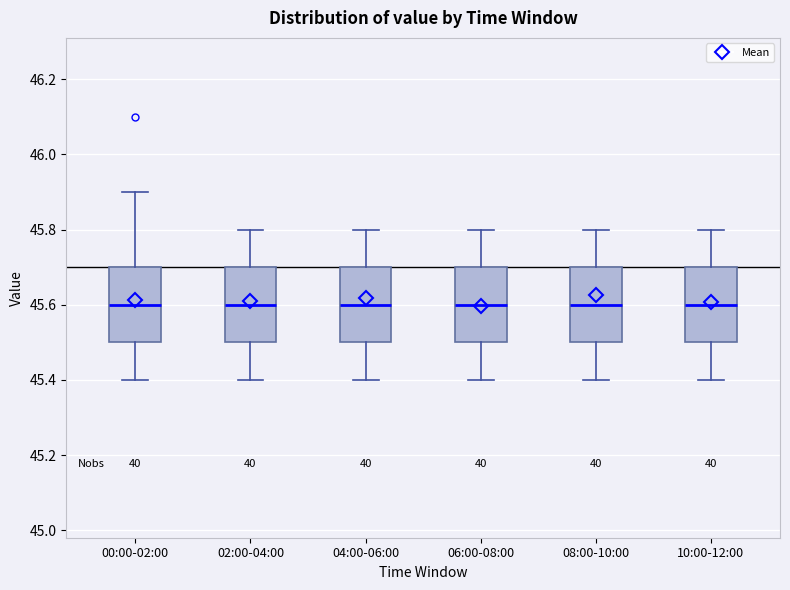

Where does the upper whisker of the box for 02:00-04:00 end on the y-axis? The values are not printed on the chart, so give them approximately, as read against the axis.

45.8